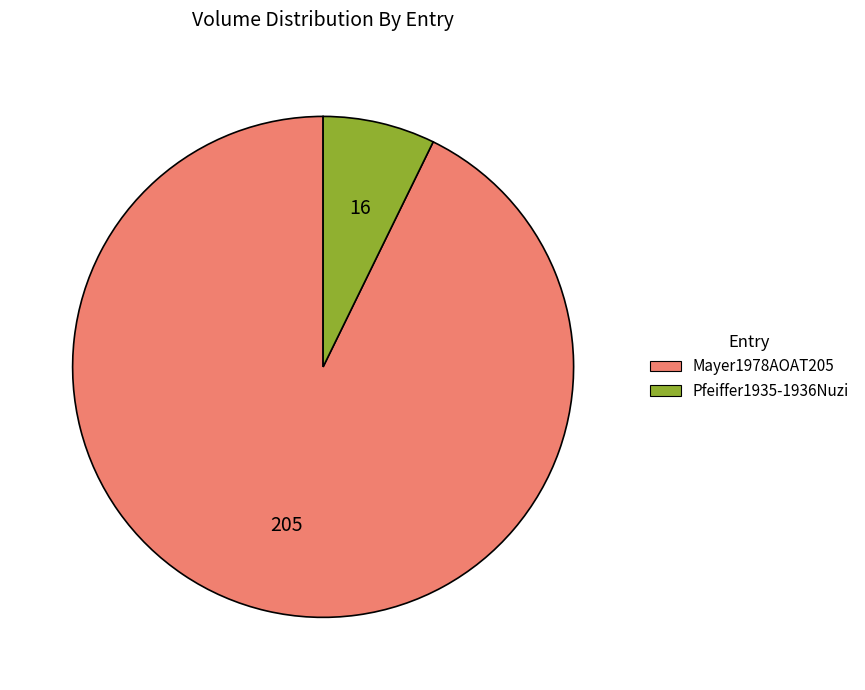

Is there any slice that represents more than half of the pie?

Yes